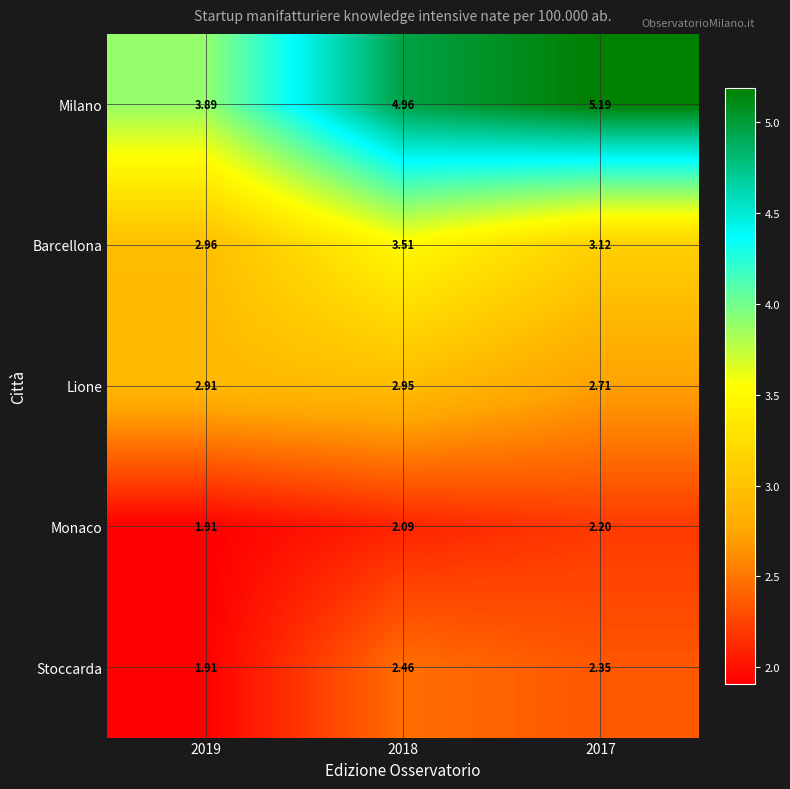

Between 2019 and 2018, which series saw the biggest shift?

Milano